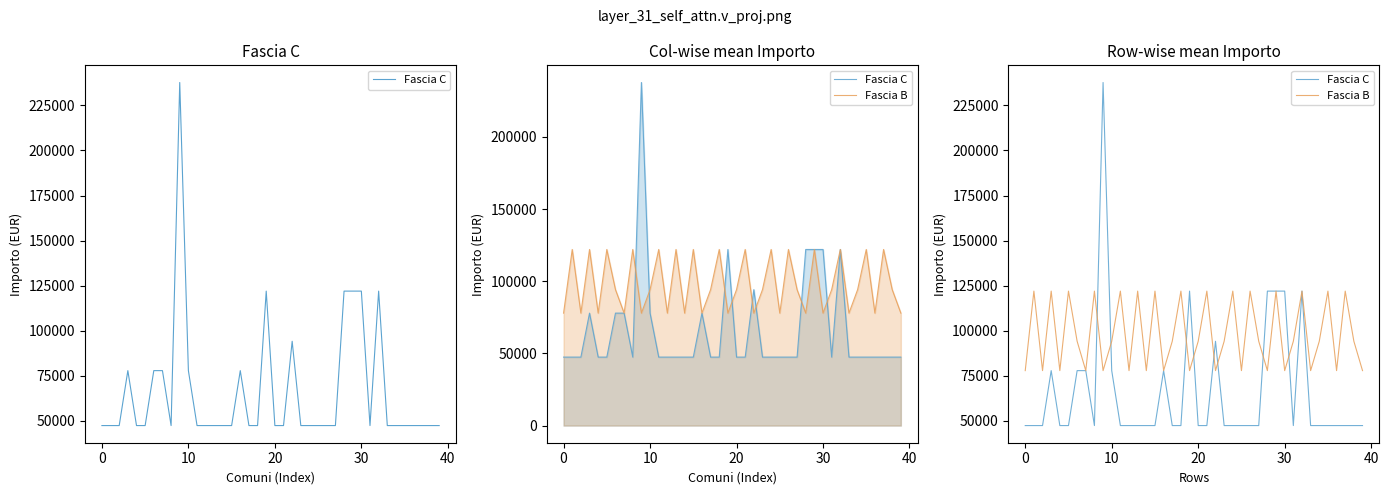

What are all the series names shown in the legend?

Fascia C, Fascia B